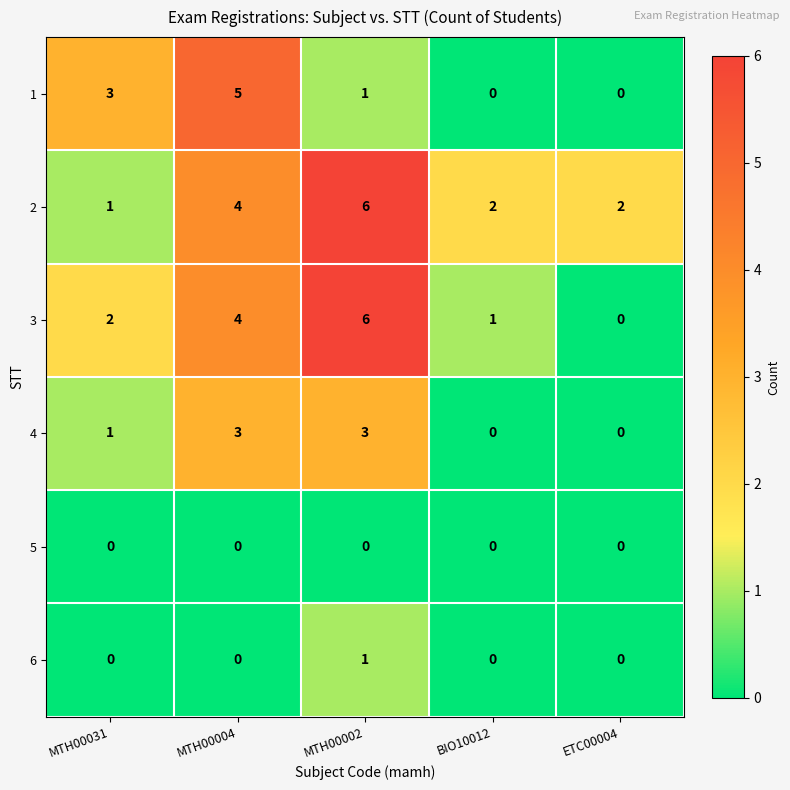

What is the sum of all 3 values?

13